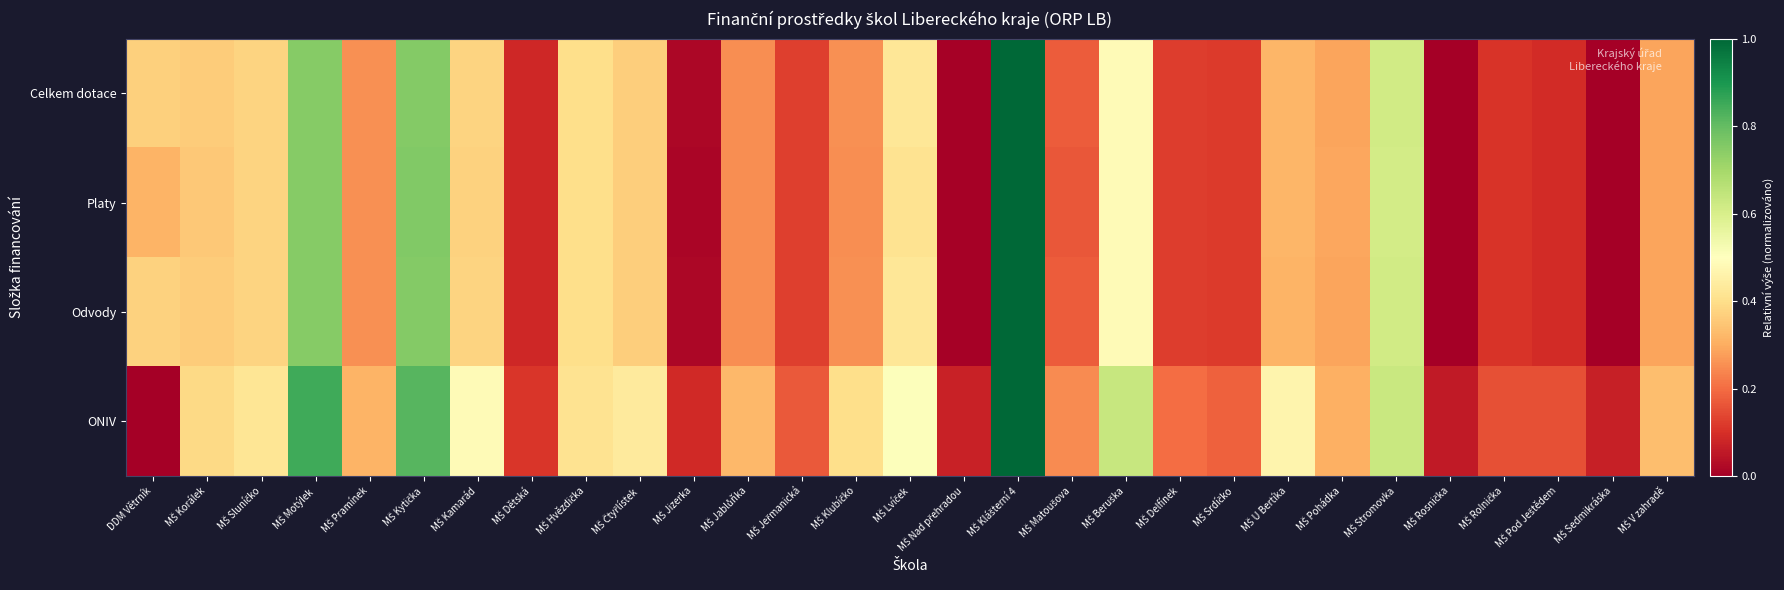

At which category is the sum across all series the highest?

MŠ Klášterní 4